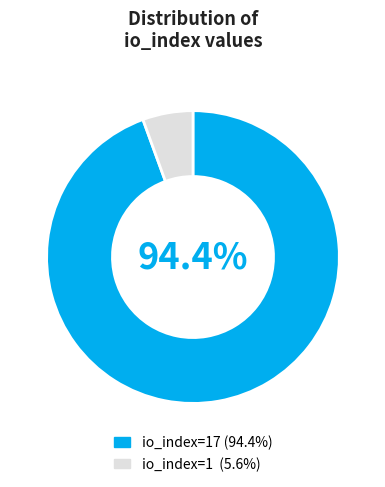

Is io_index=1 (5.6%) the majority of the pie?

No